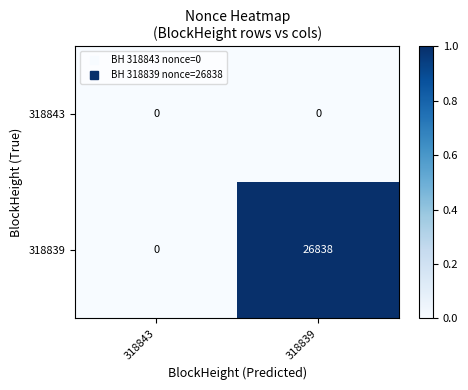

At which category is the sum across all series the highest?

318839